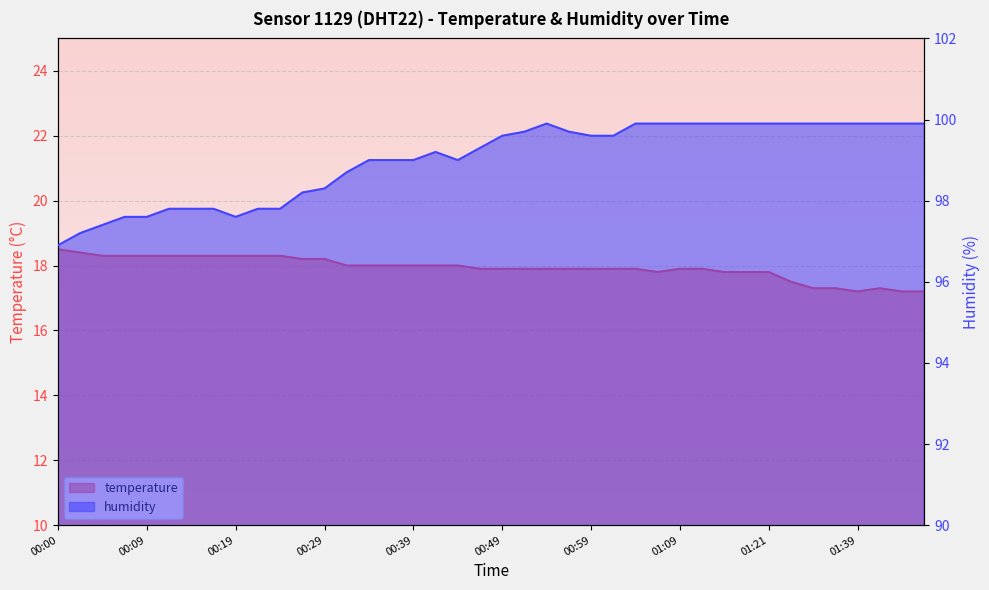

What is the difference between the maximum and second lowest values in the temperature series?

1.3